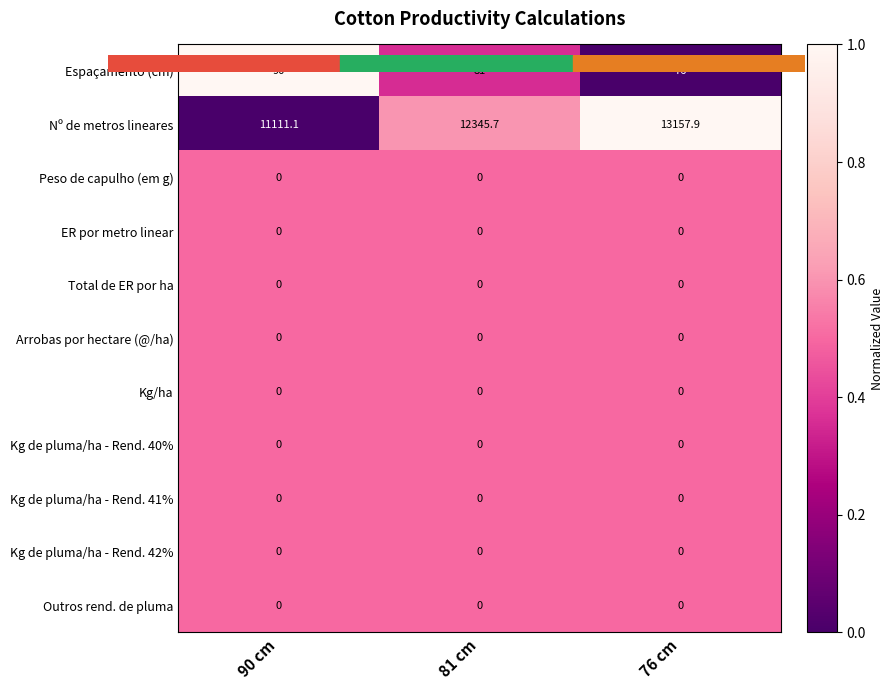

Which series has the widest spread of values?

Nº de metros lineares